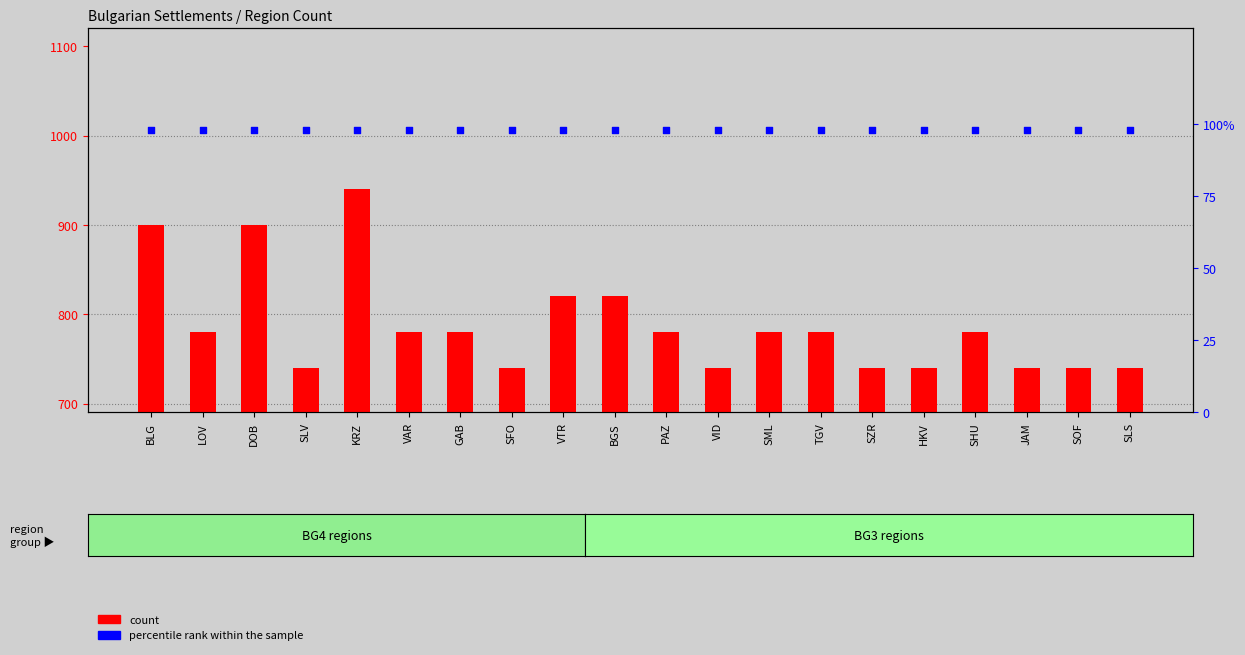

What are all the series names shown in the legend?

count, percentile rank within the sample